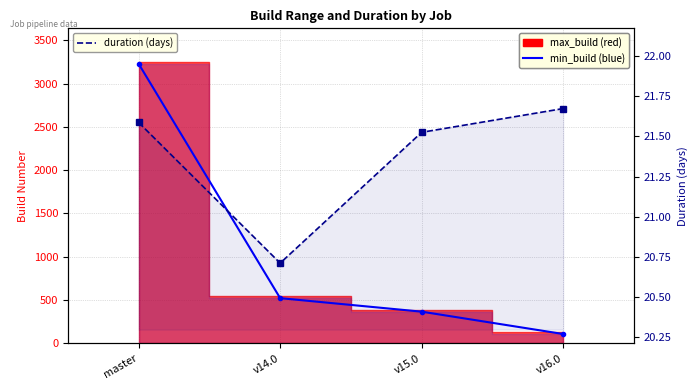

In duration (days), how many points are lower than both neighbors (excluding endpoints)?

1